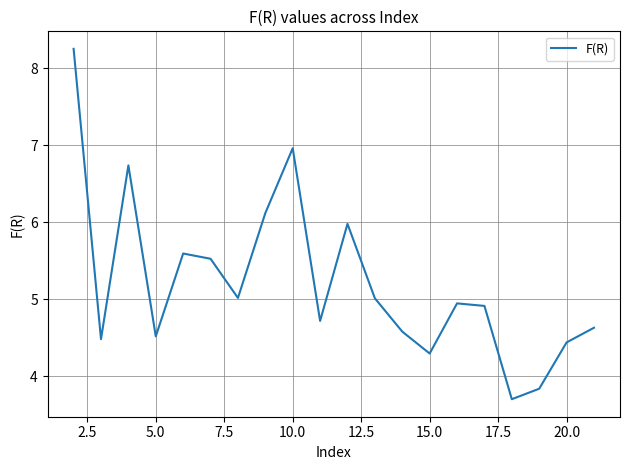

What is the difference between the maximum and minimum values?

4.6